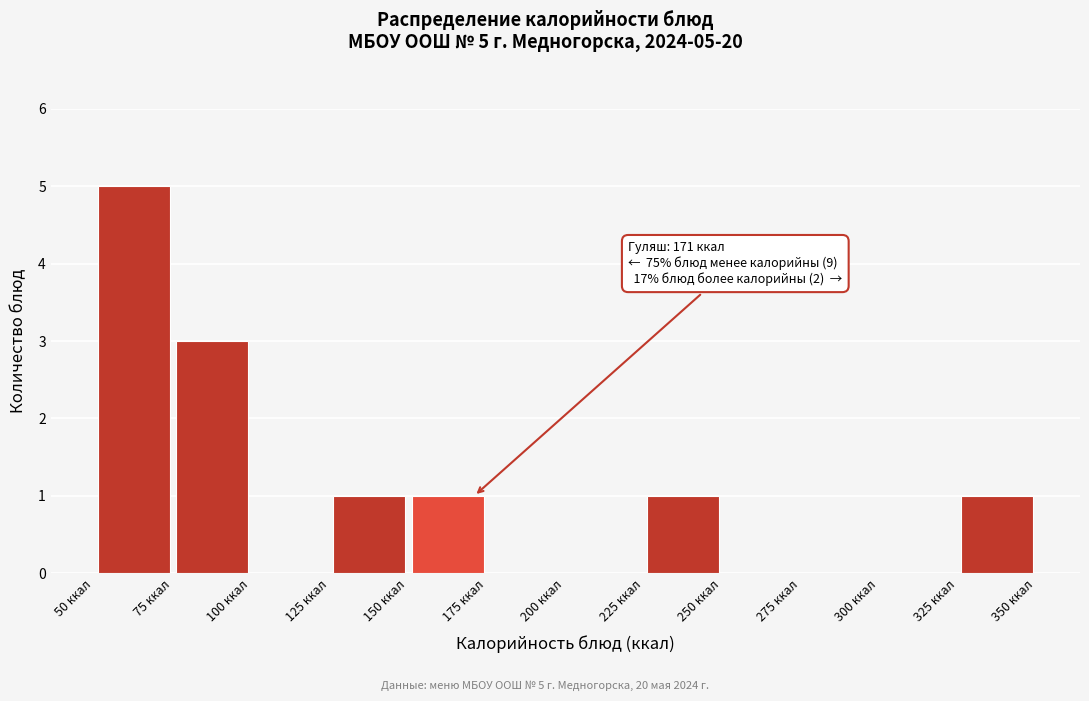

Over which range of the x-axis is the bar tallest?

50 to 75